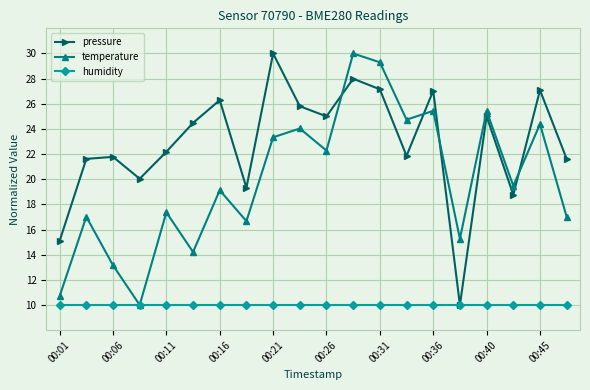

What is the value of the pressure point at the 3rd from the left?

21.8